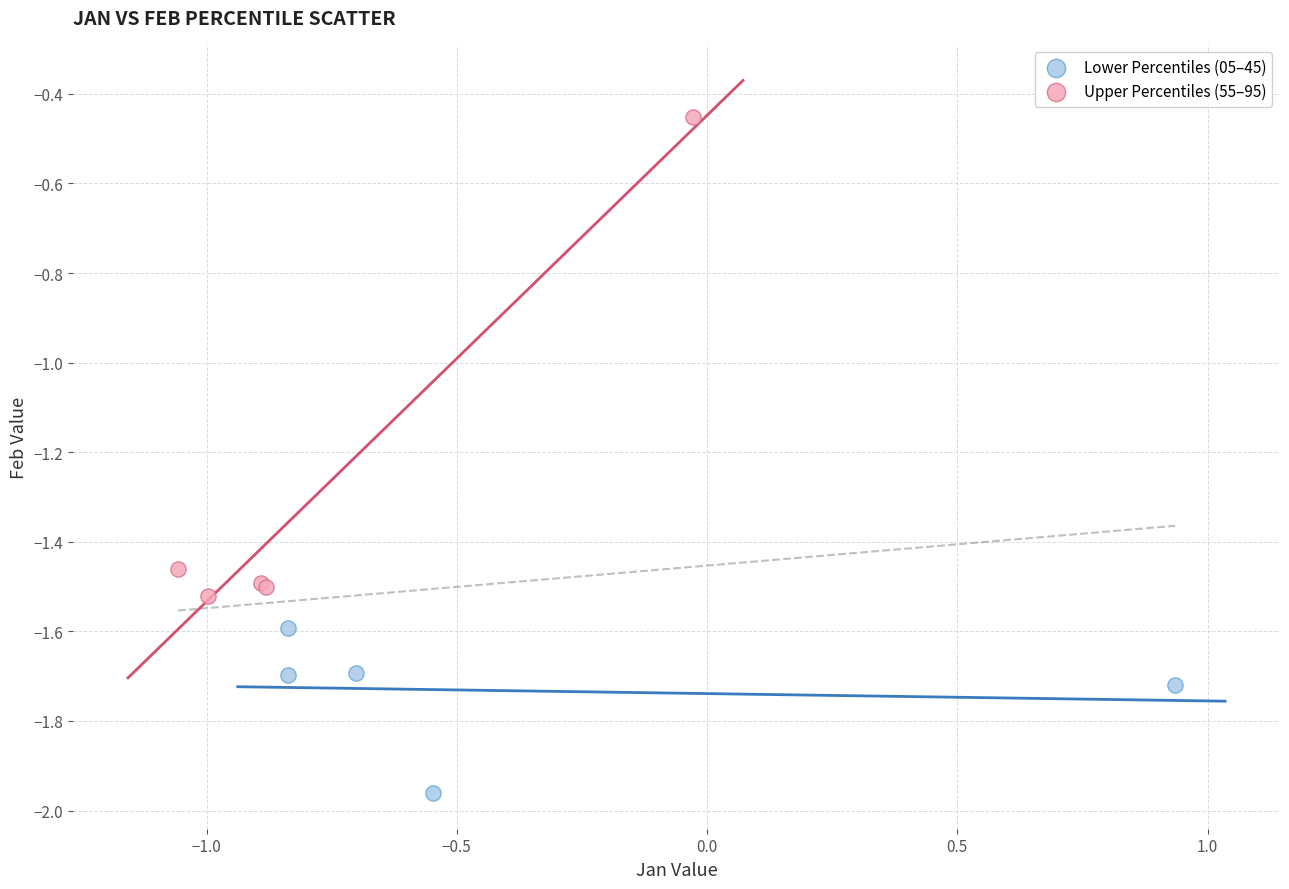

Which series reaches the maximum Y coordinate?

Upper Percentiles (55–95)